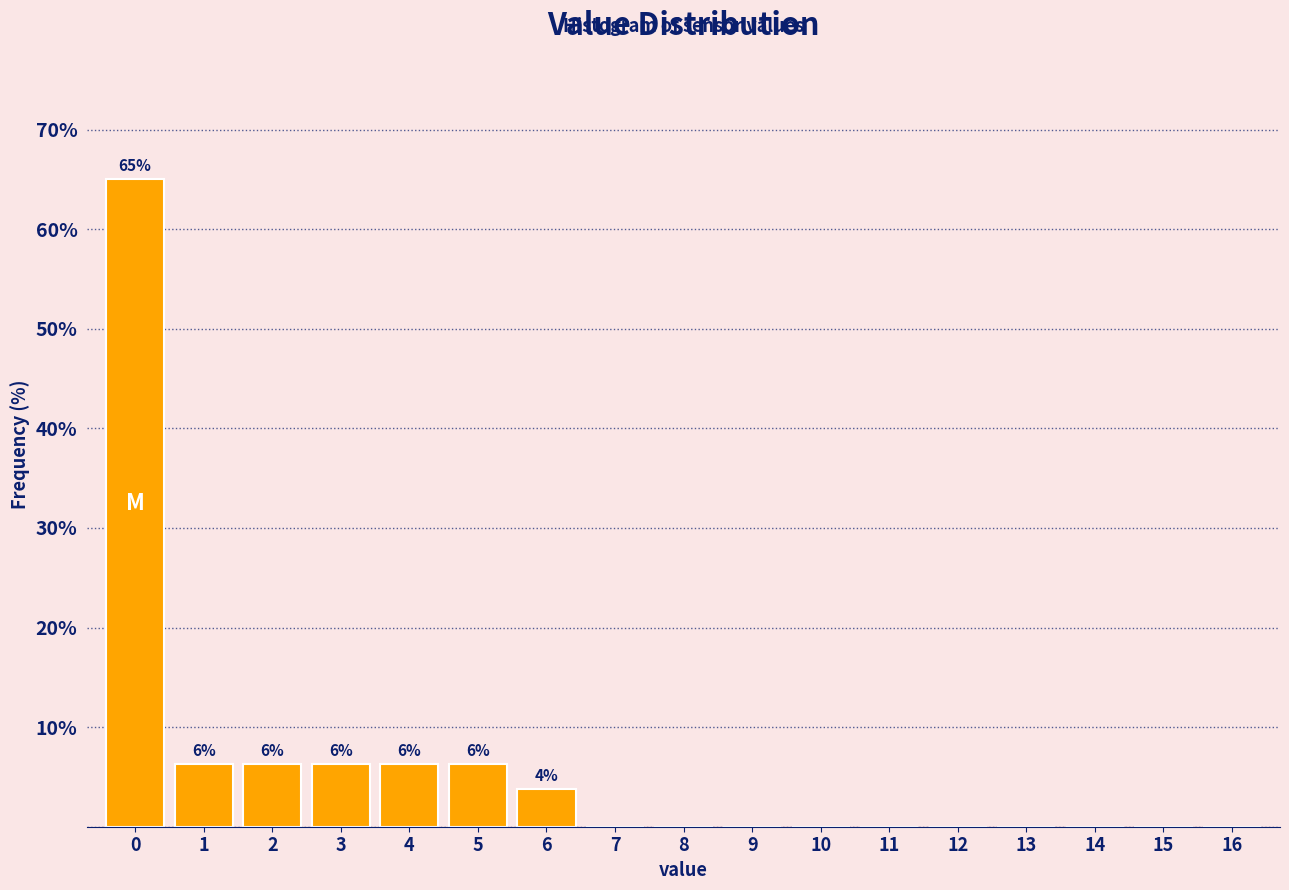

Over which range of the x-axis is the bar tallest?

-0.5 to 0.5